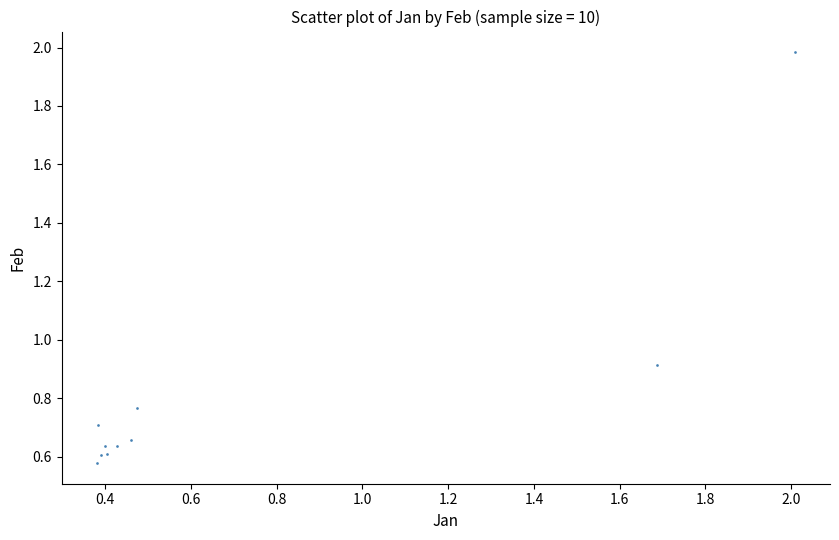

What Y value in the scatter plot is closest to 1?

0.9